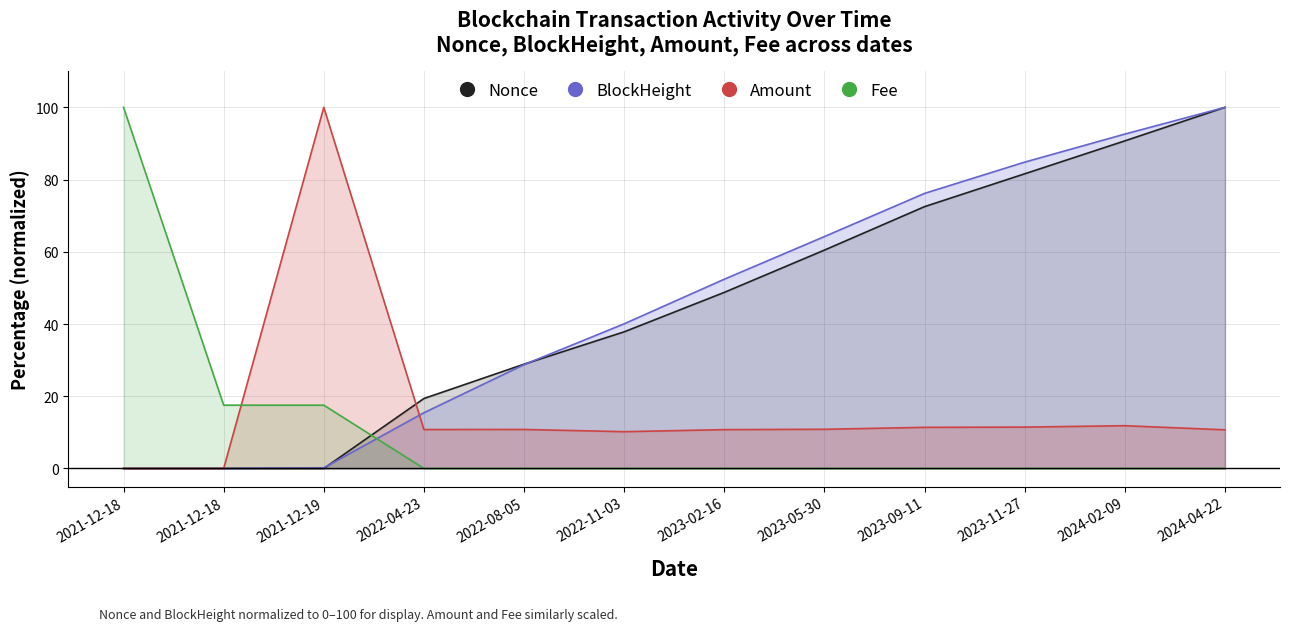

The BlockHeight series shows 52.4 at 2023-02-16. True or false?

True